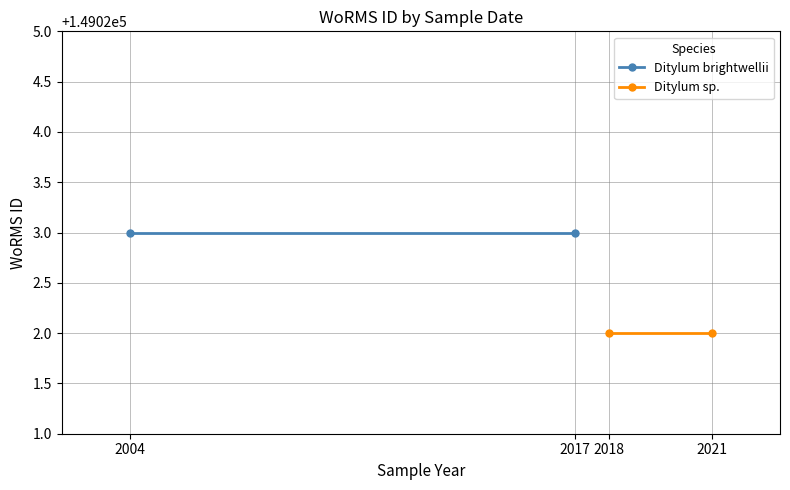

List the series in order of their peak value, lowest first.

Ditylum sp., Ditylum brightwellii